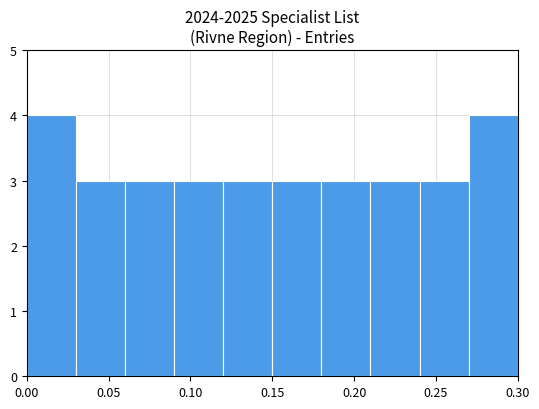

What is the height of the bar covering 0.21 to 0.24 on the x-axis? The values are not printed on the chart, so give them approximately, as read against the axis.

3